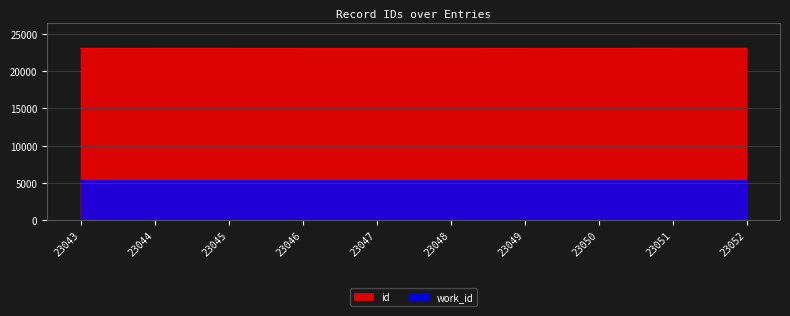

At which label is the value closest to 23047?

23047